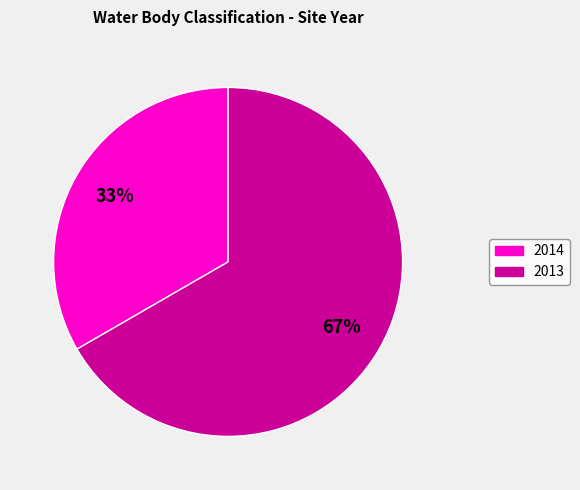

Which category has the smallest portion of the pie?

2014